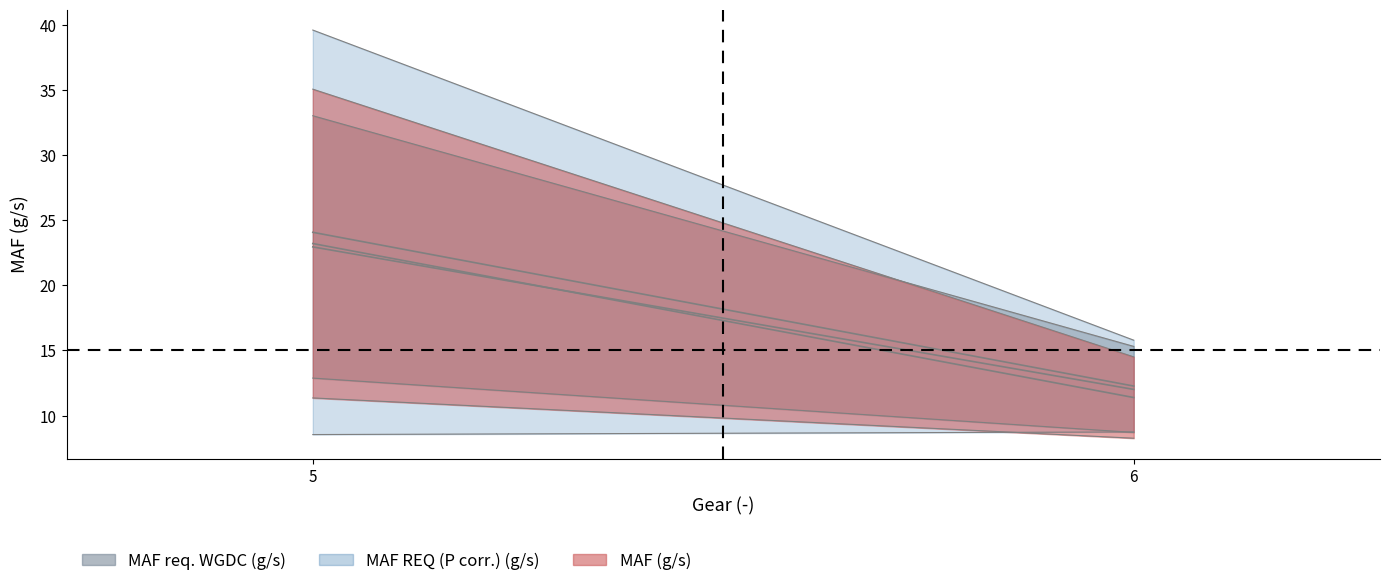

What is the average value of the MAF REQ (P corr.) (g/s) series?

18.9